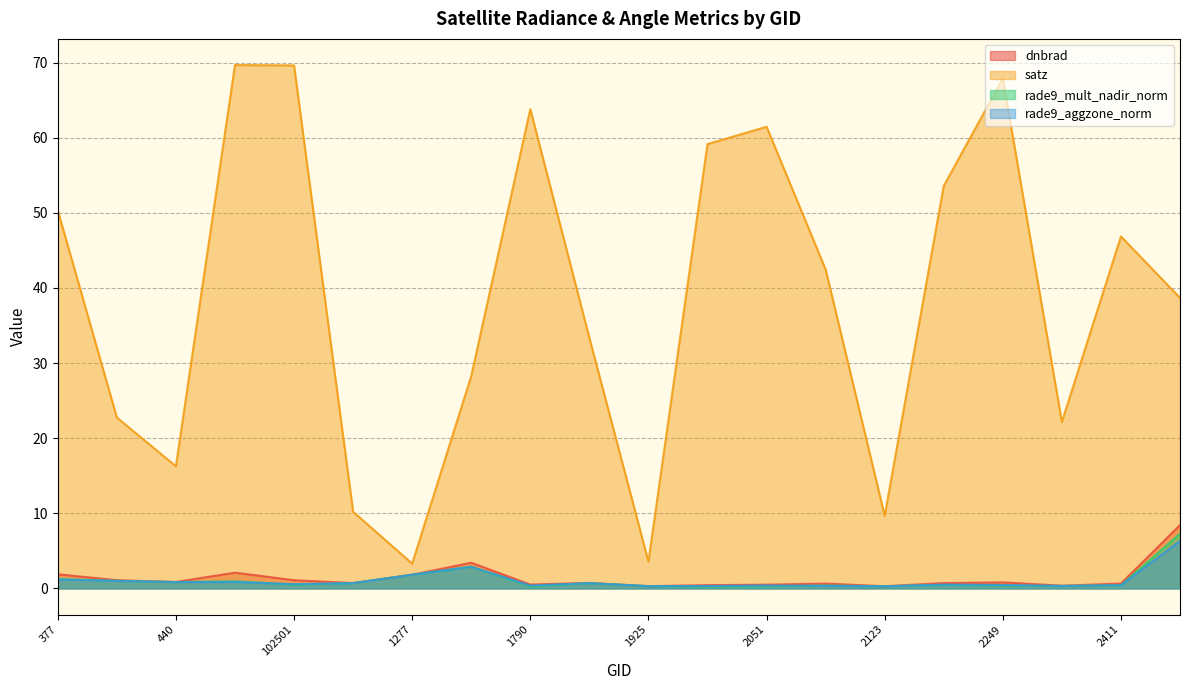

How many lines are shown in the chart?

4